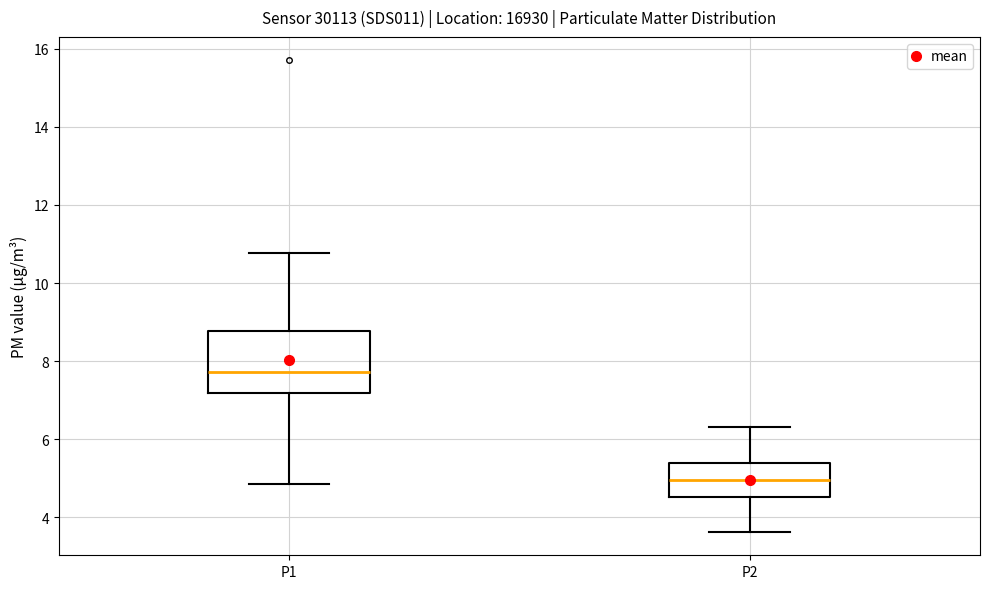

Comparing the boxes themselves (not the whiskers), which one is the tallest?

P1